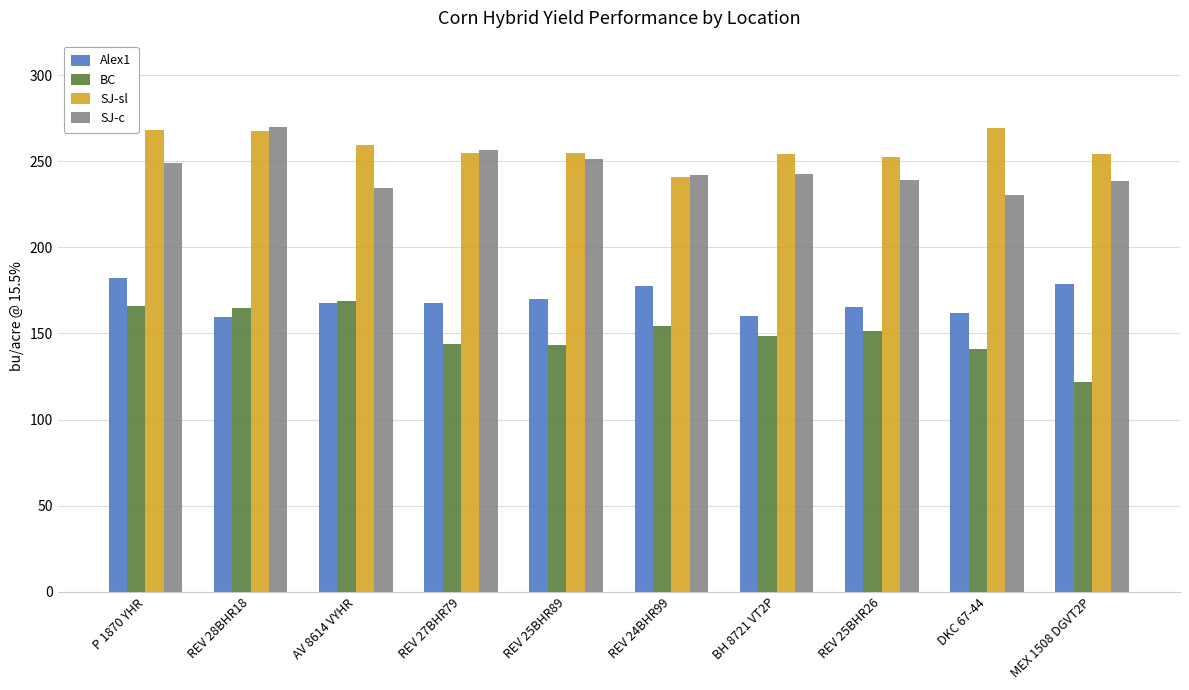

What is the difference between the highest and lowest values at REV 27BHR79?

112.3